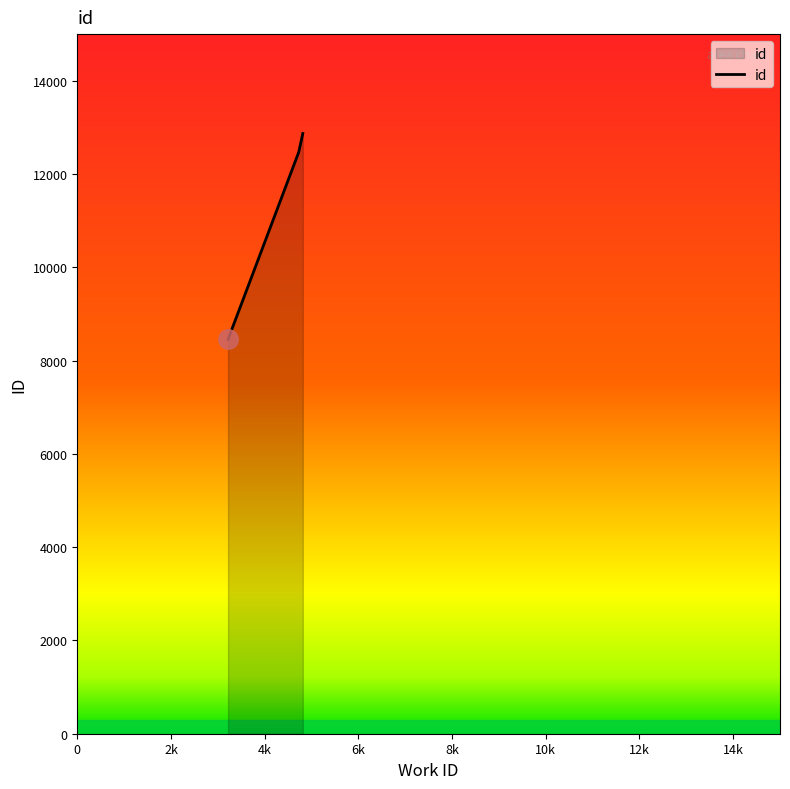

What is the greatest value displayed?

12869